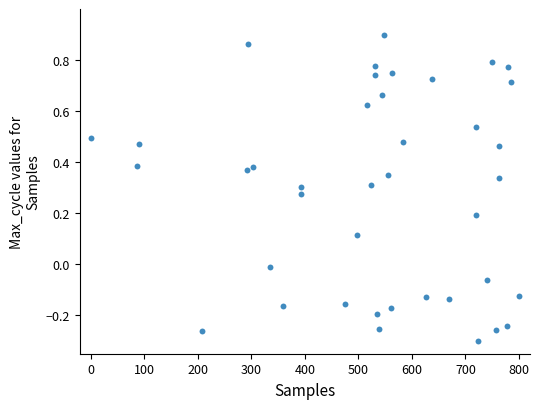

What is the range of Y values (max minus min)?

1.2